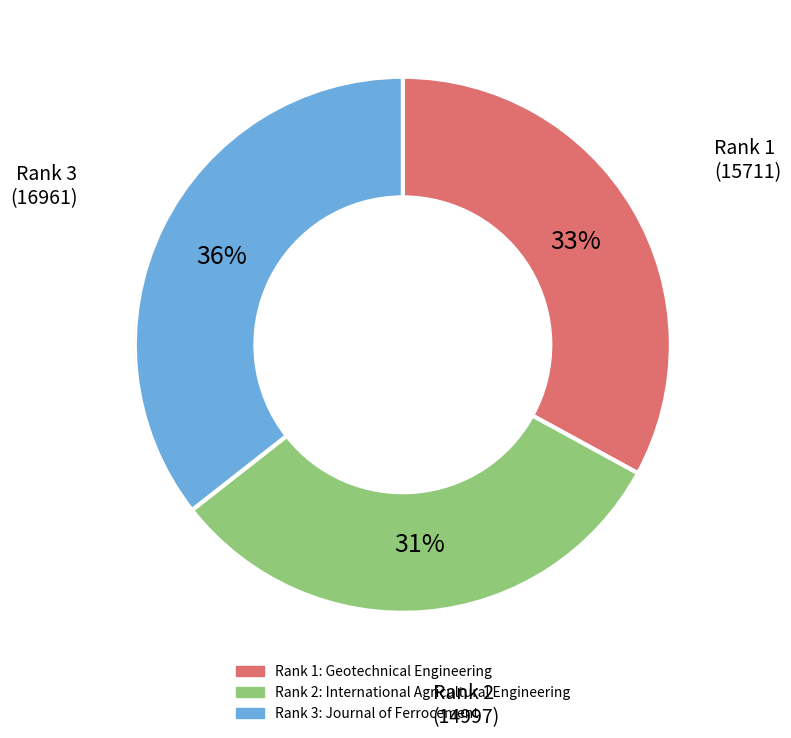

Does any single category account for the majority?

No